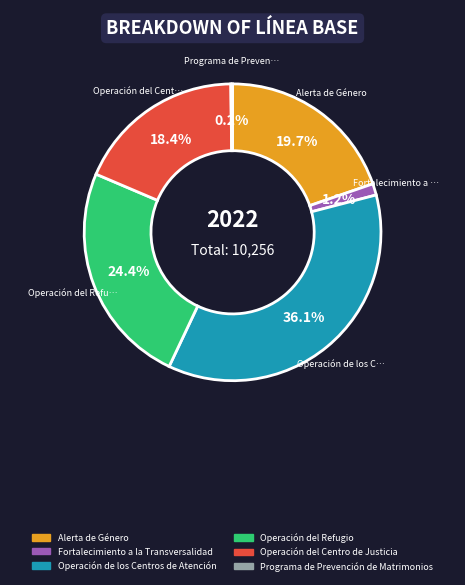

Is Operación del Refugio the majority of the pie?

No